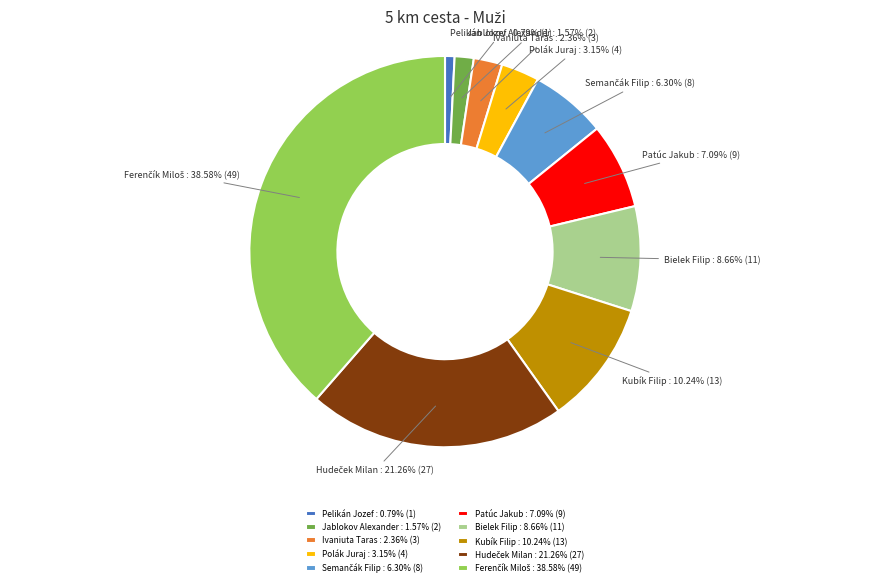

Does any single category account for the majority?

No